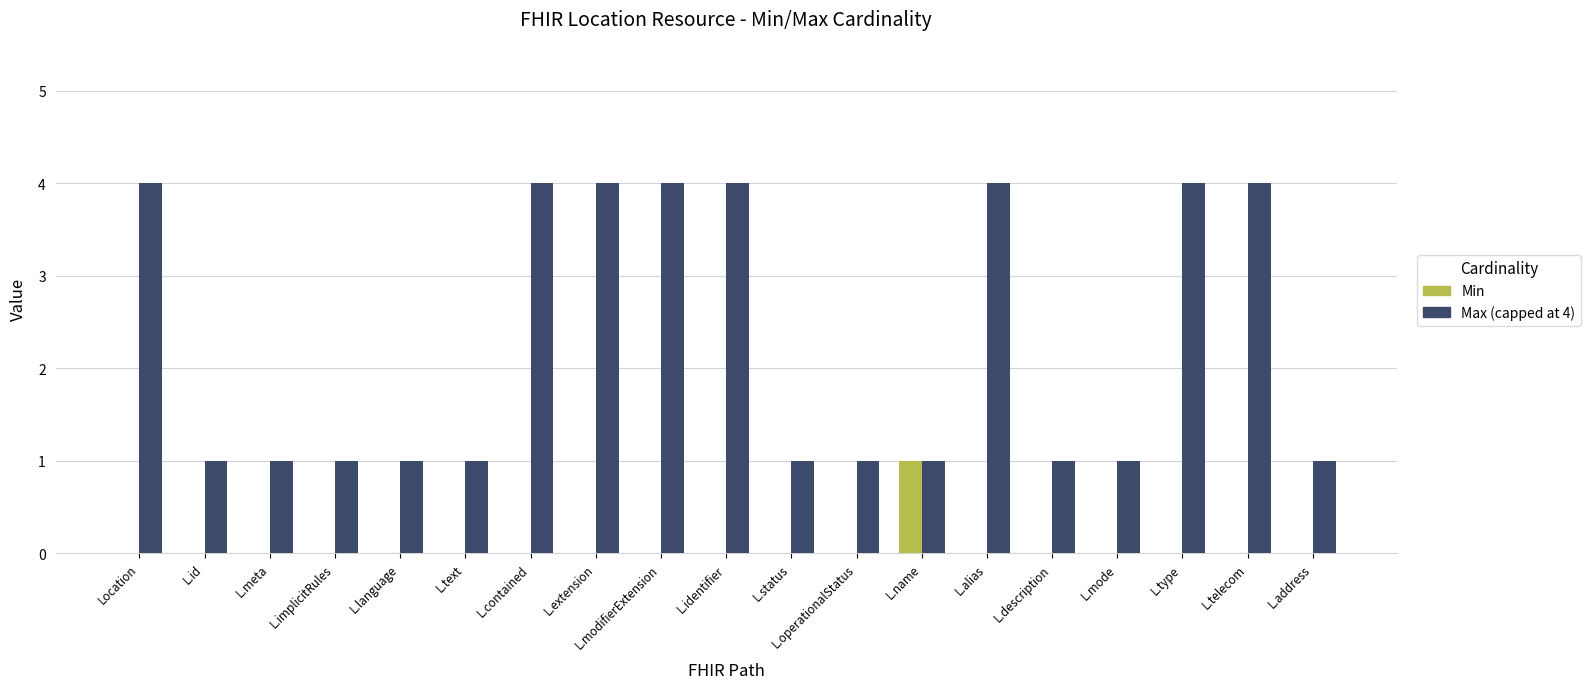

What is the maximum value for Min?

1